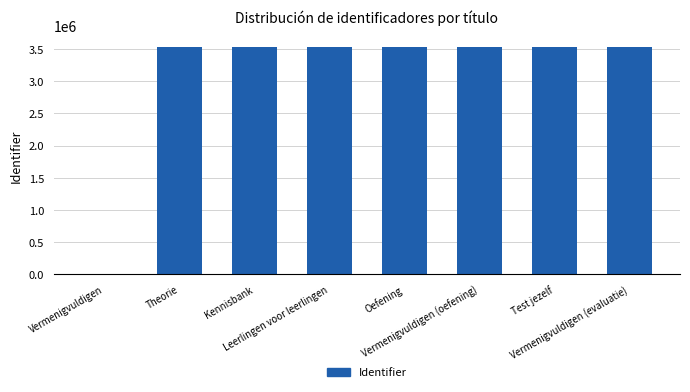

What is the sum of all values?

24720651